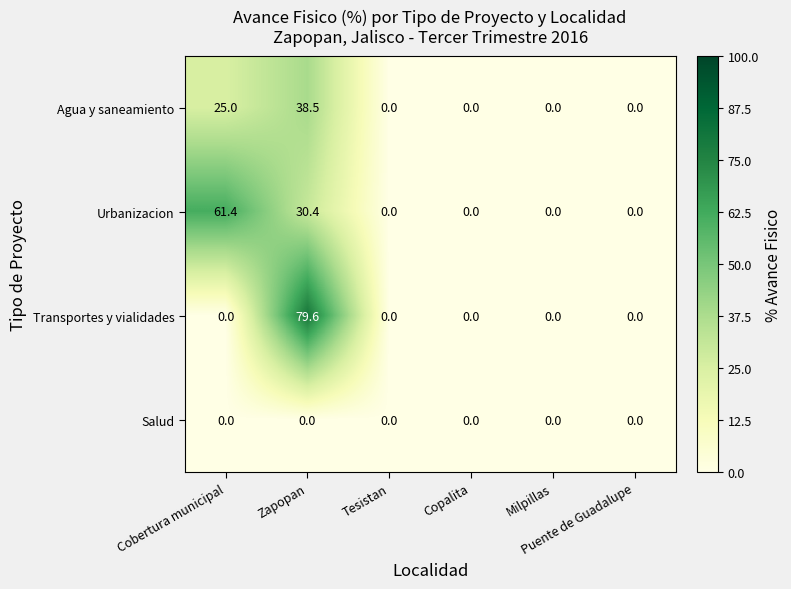

Which series has the widest spread of values?

Transportes y vialidades